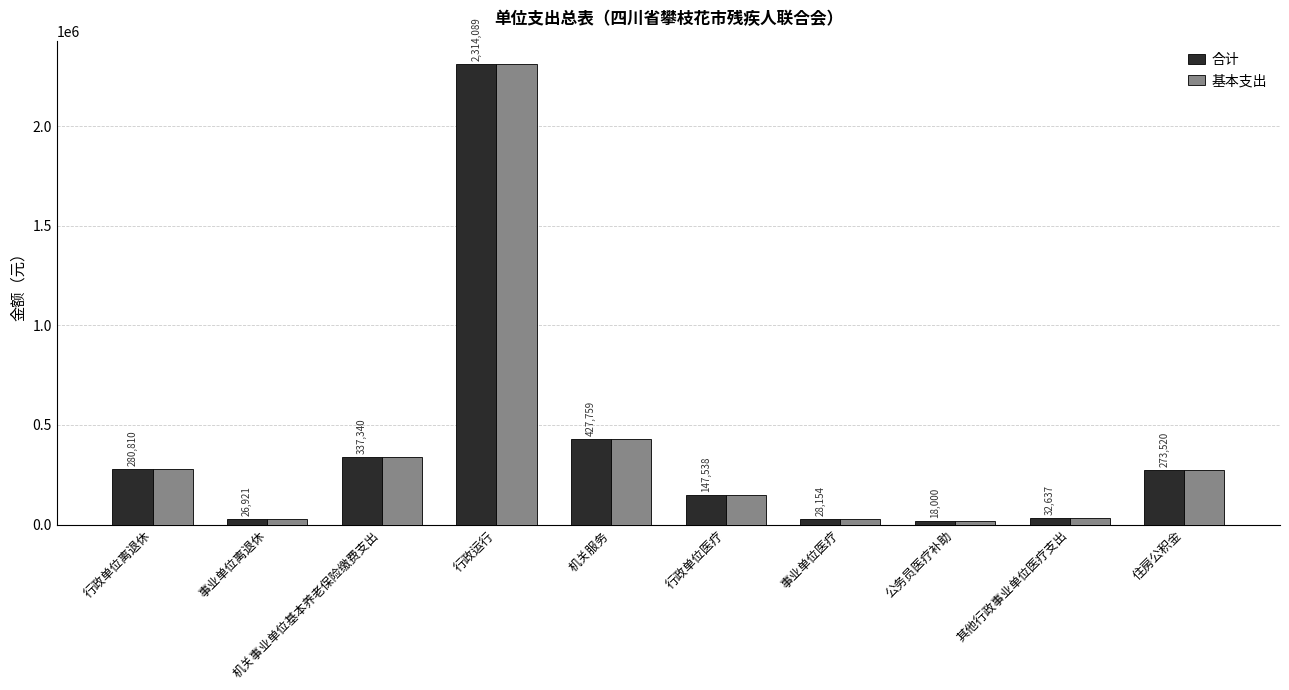

How many bars are there in total?

20